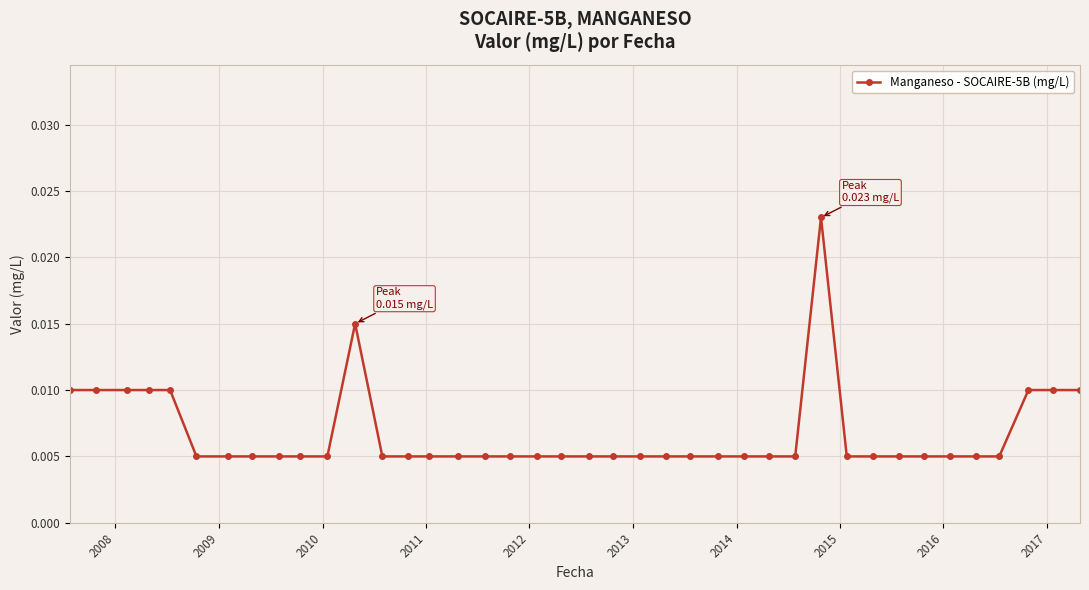

What is the sum of all values?

0.3